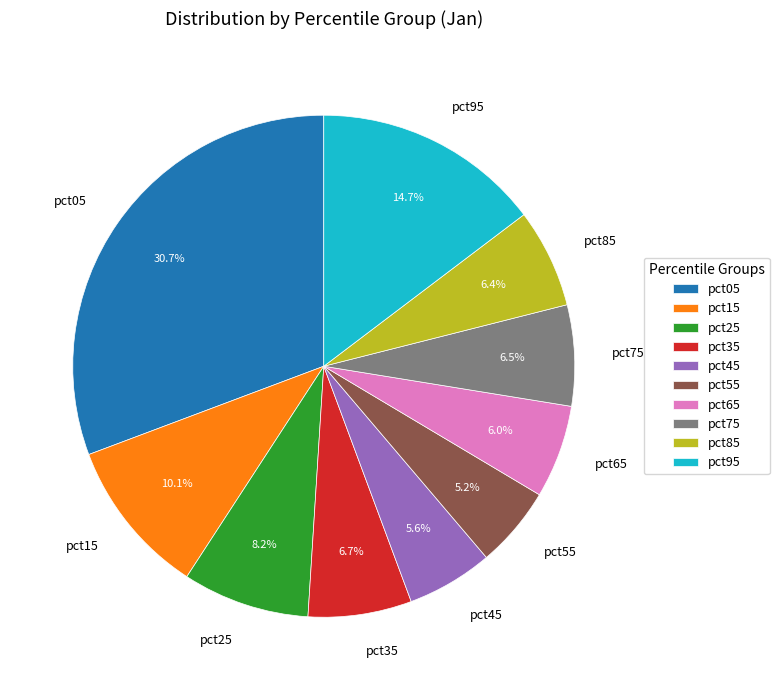

What is the largest slice in the pie chart?

pct05